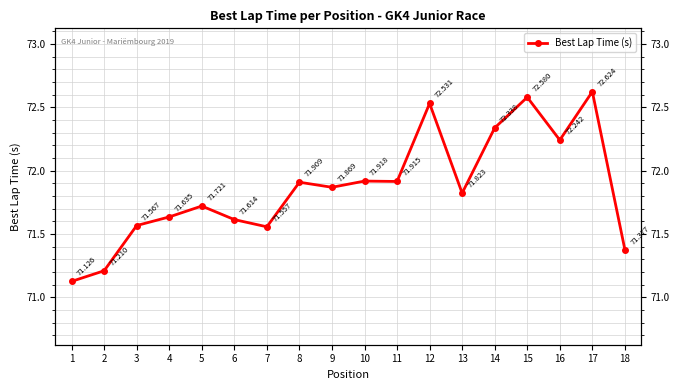

What is the average value?

71.9